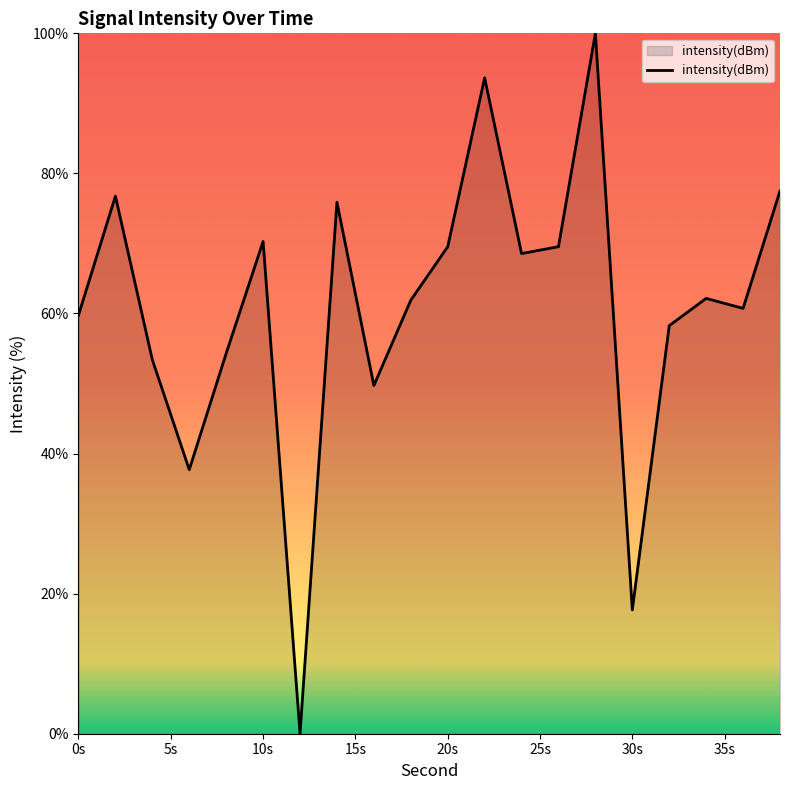

What is the difference between the maximum and minimum values?

100.0